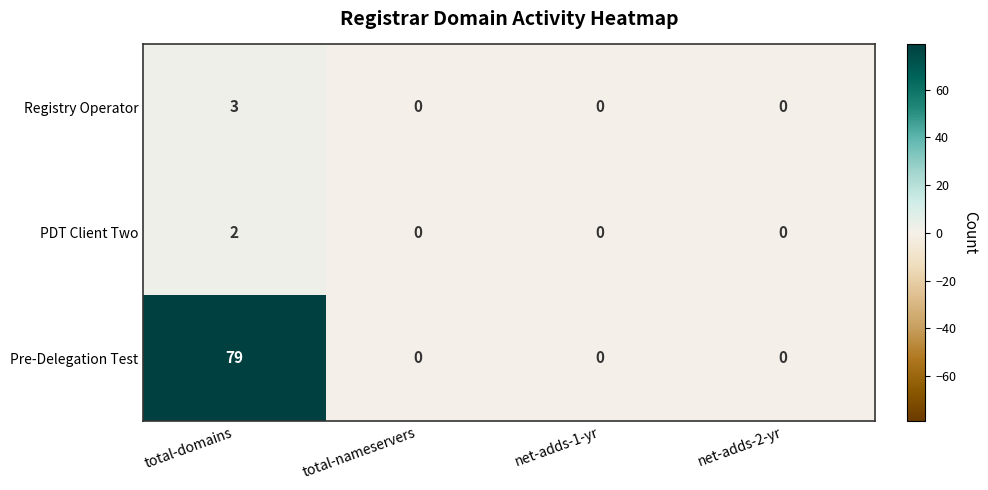

The PDT Client Two series shows 0 at net-adds-2-yr. True or false?

True